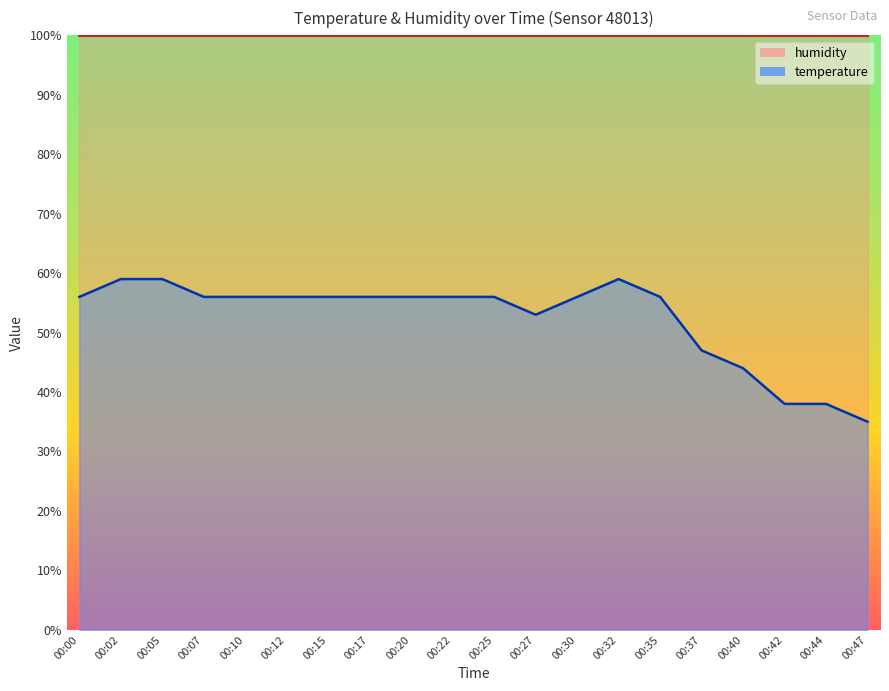

Is it true that the value at 00:05 is 59.0?

True